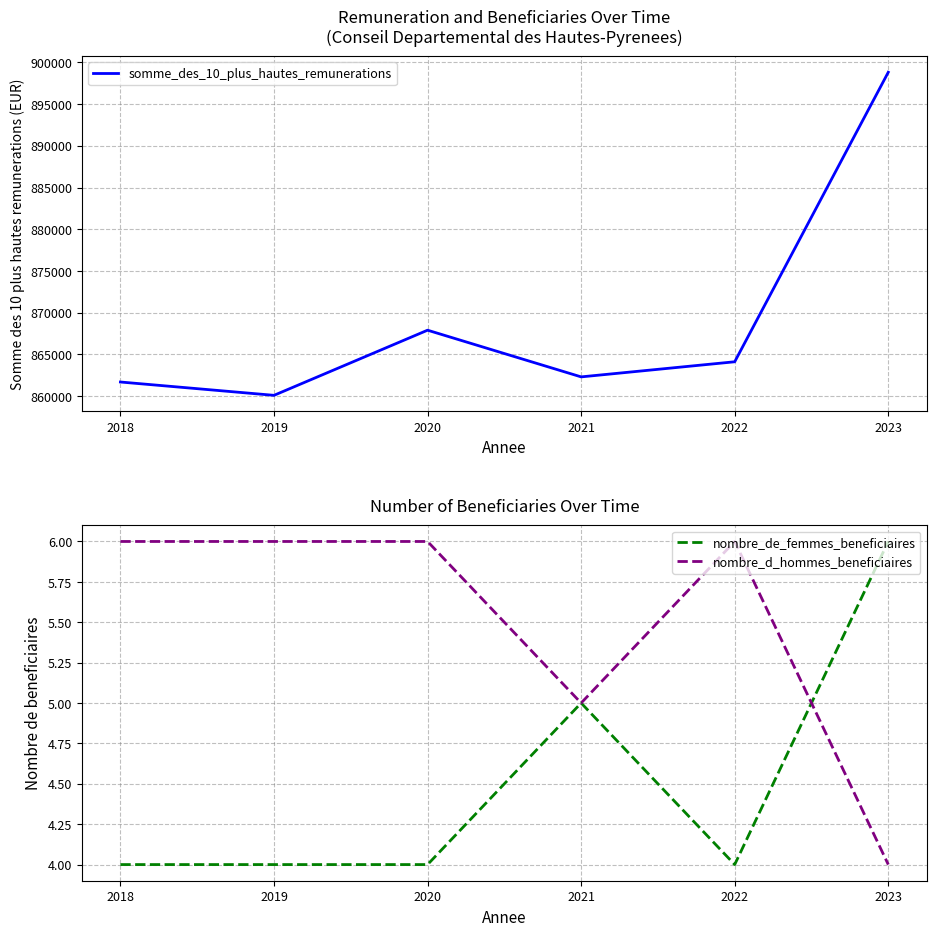

What are all the series names shown in the legend?

somme_des_10_plus_hautes_remunerations, nombre_de_femmes_beneficiaires, nombre_d_hommes_beneficiaires